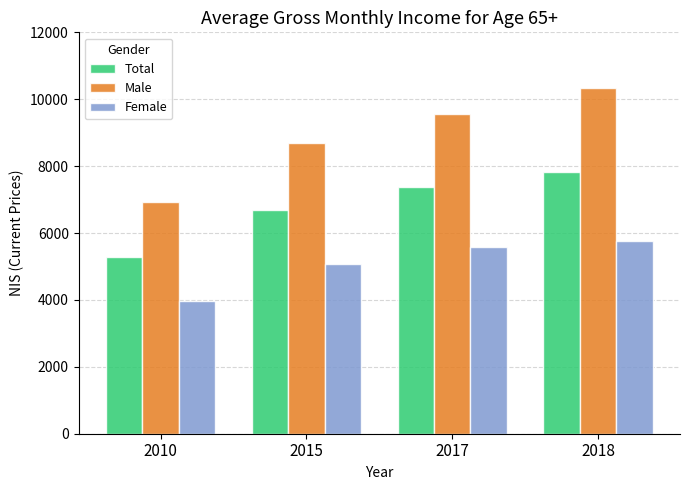

What is the sum of all Male values?

35499.3